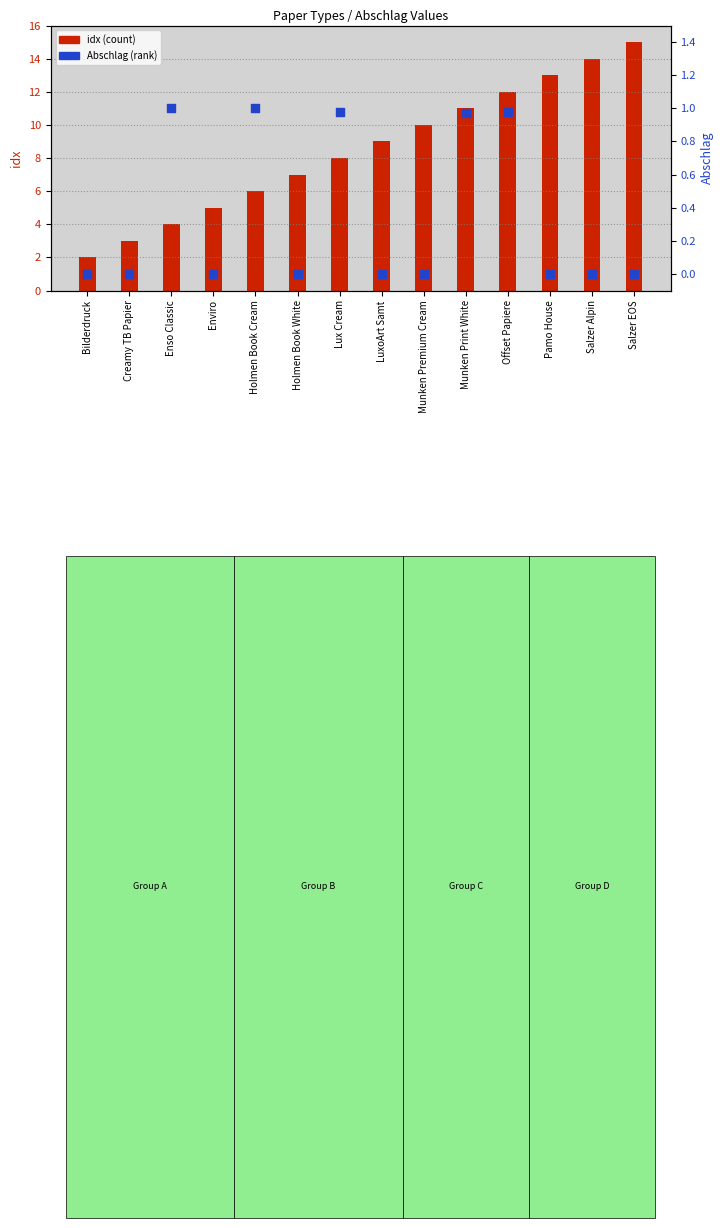

Which series has the widest spread of Y values?

idx (count)